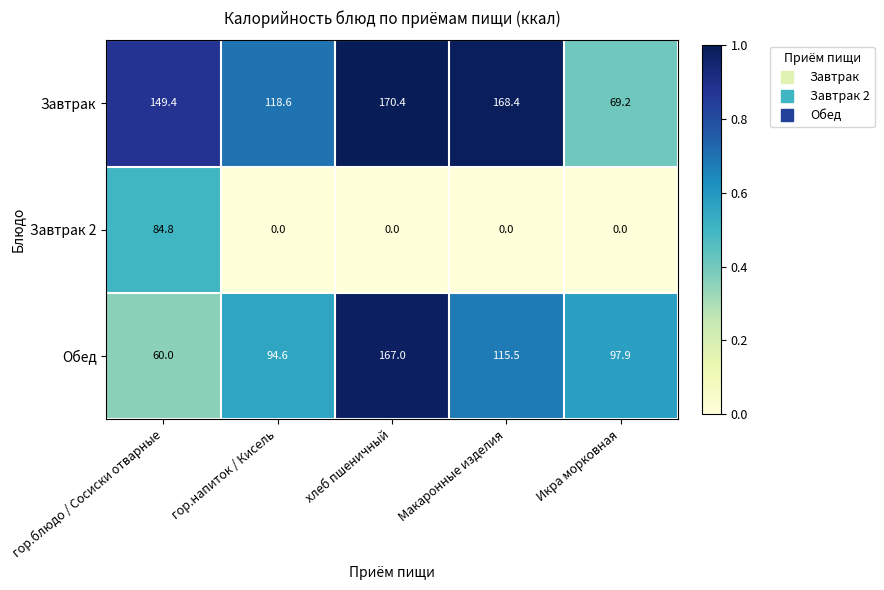

Reading left to right, list all the values displayed in this chart.

Завтрак: 149.4	118.6	170.4	168.4	69.2
Завтрак 2: 84.8	0.0	0.0	0.0	0.0
Обед: 60.0	94.6	167.0	115.5	97.9